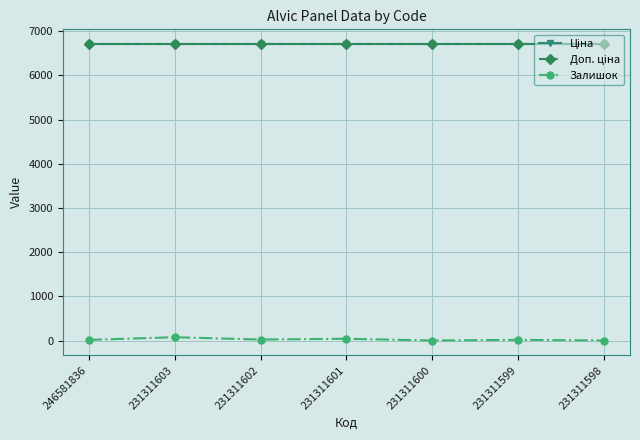

True or false: Ціна and Залишок cross at least once.

False